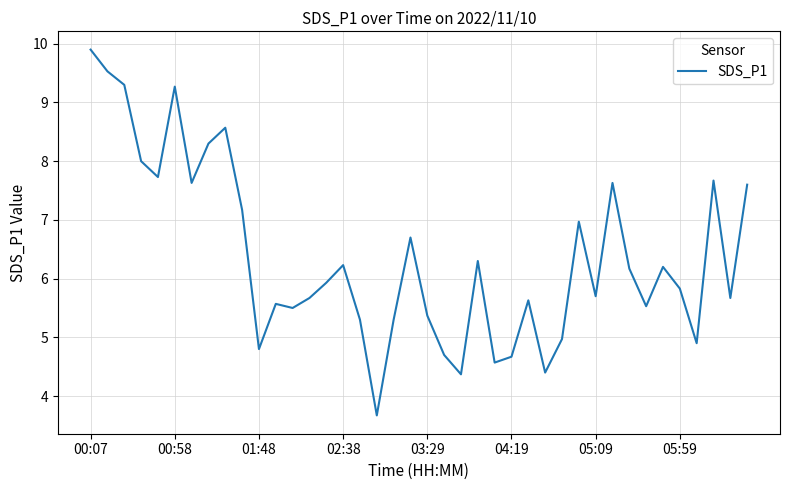

What is the difference between the maximum and minimum values?

6.2